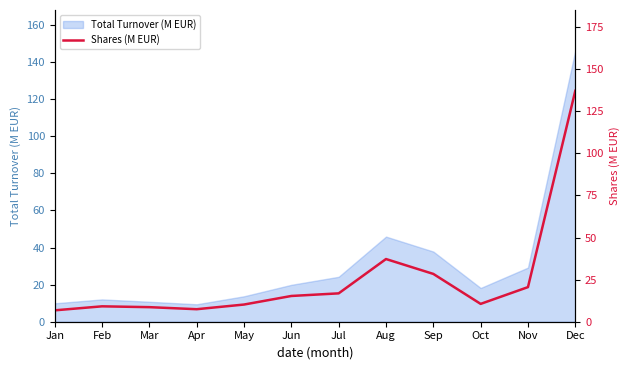

How many values exceed 15?

6